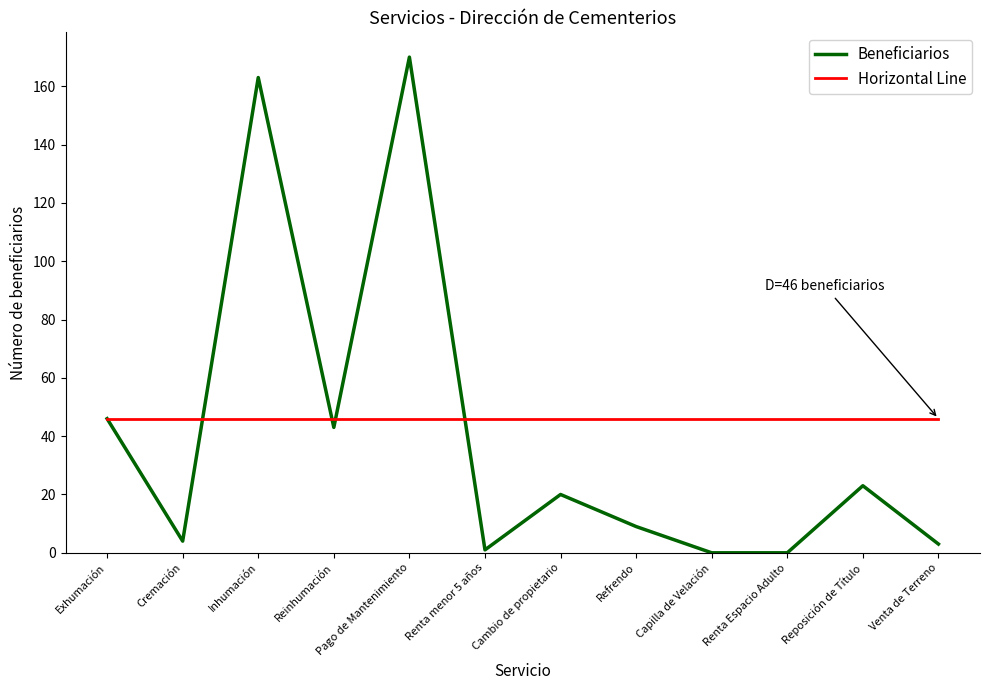

Read the Horizontal Line value at Inhumación.

46